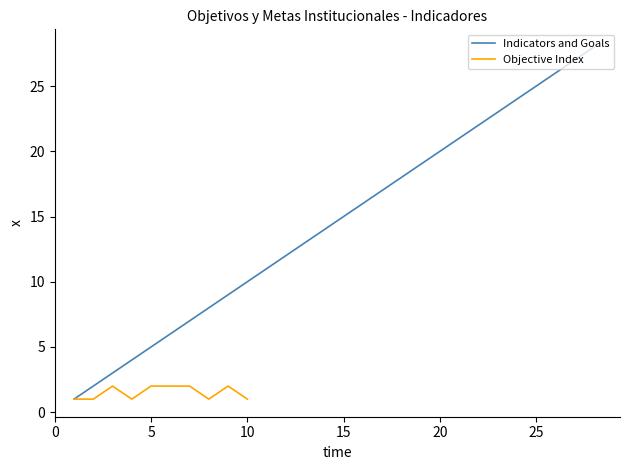

What is the average value?

14